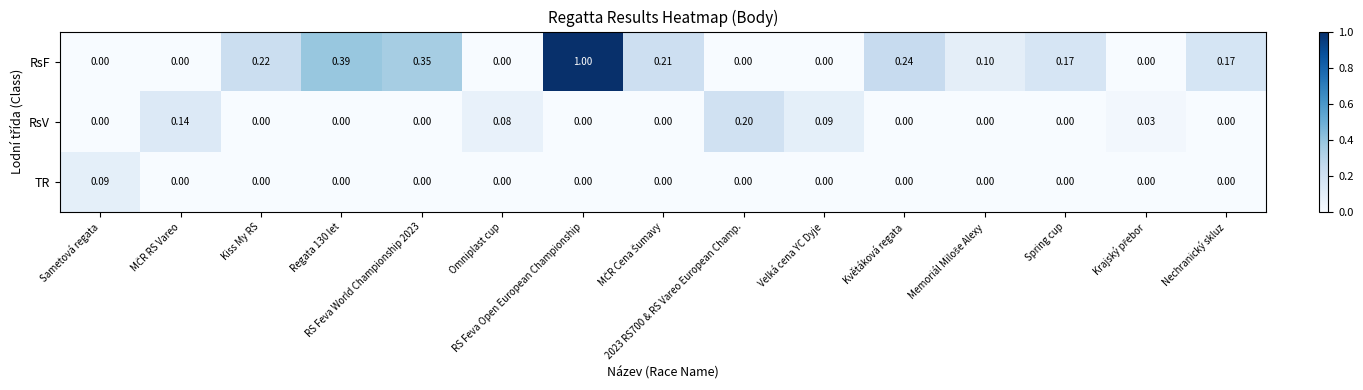

List the series in order of their peak value, highest first.

RsF, RsV, TR